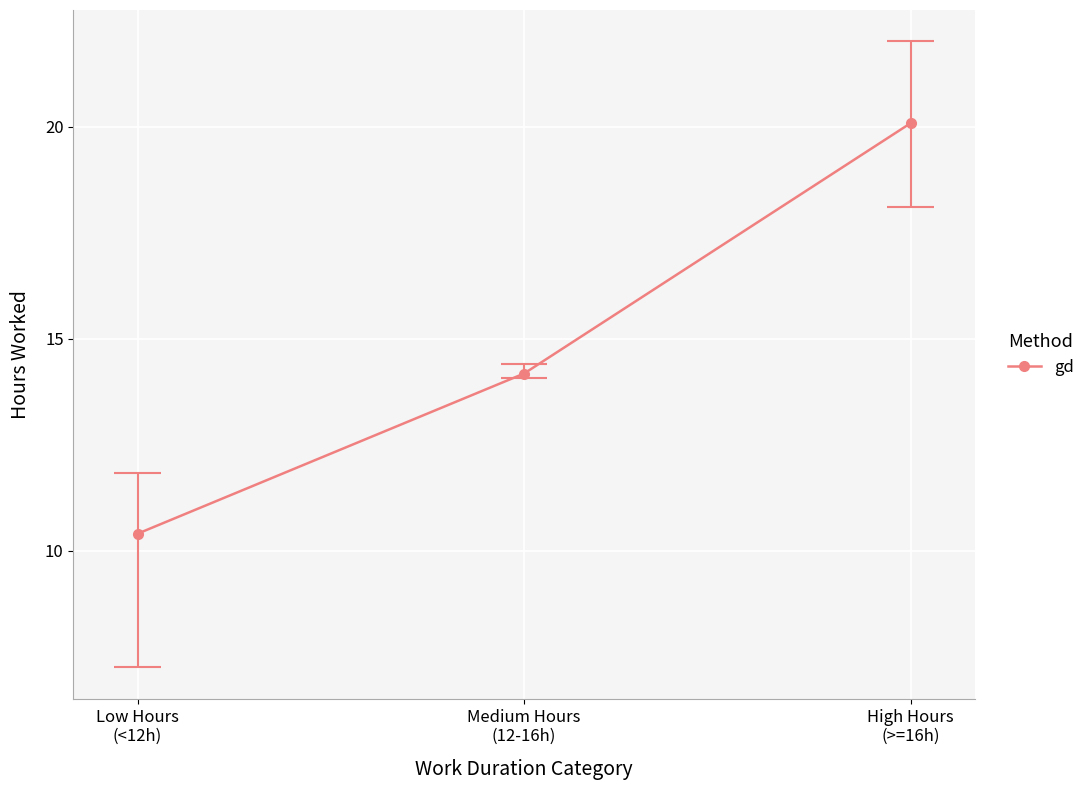

Which has a higher value, Medium Hours
(12-16h) or High Hours
(>=16h)?

High Hours
(>=16h)